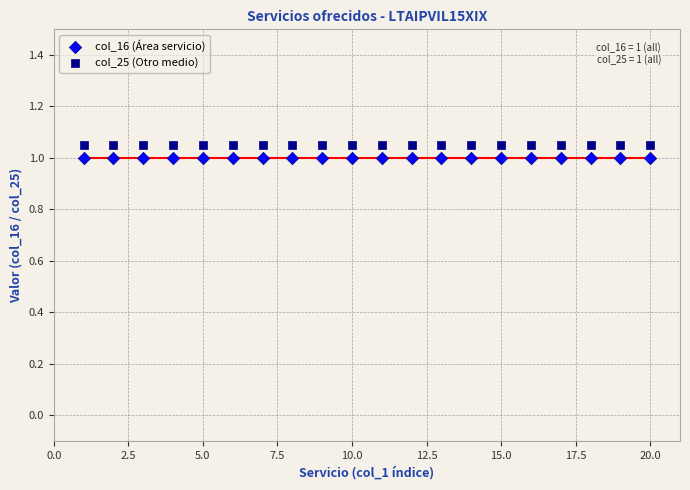

Which series contains the lowest Y value?

col_16 (Área servicio)